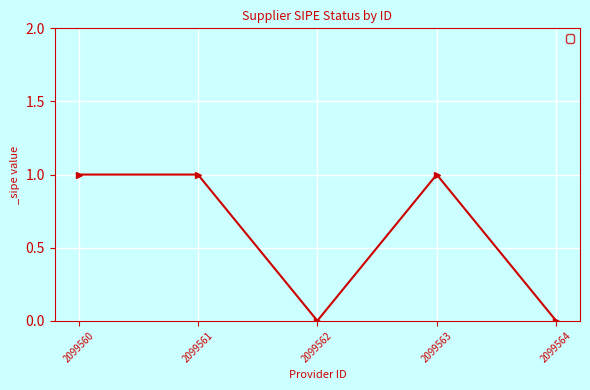

How many lines are shown in the chart?

1